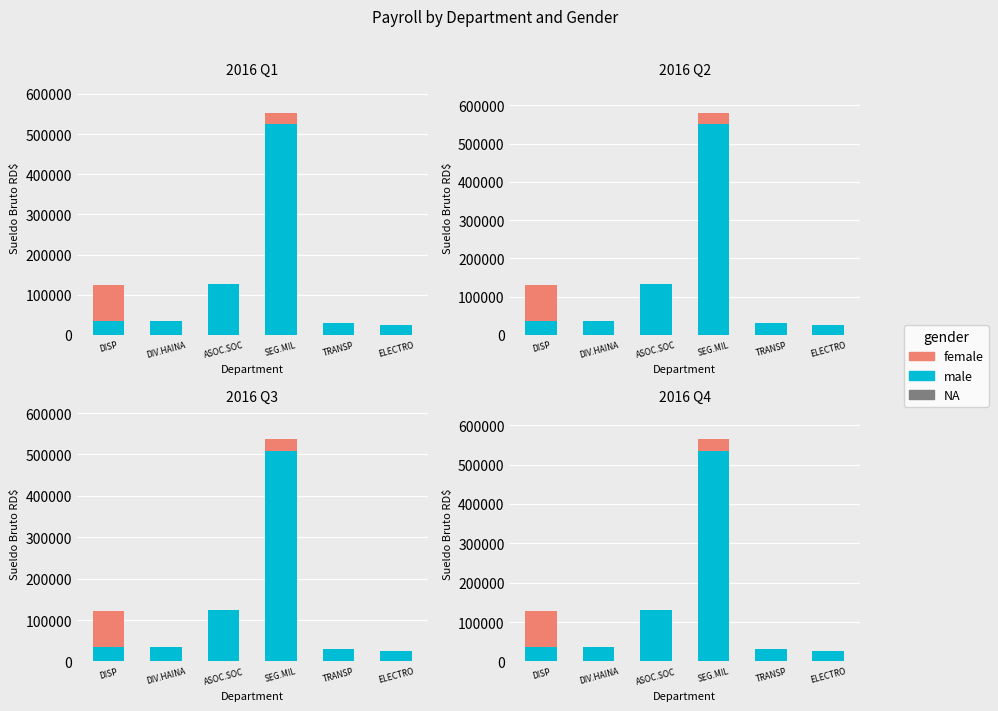

Count the NA values in the range 510 to 1020.

6